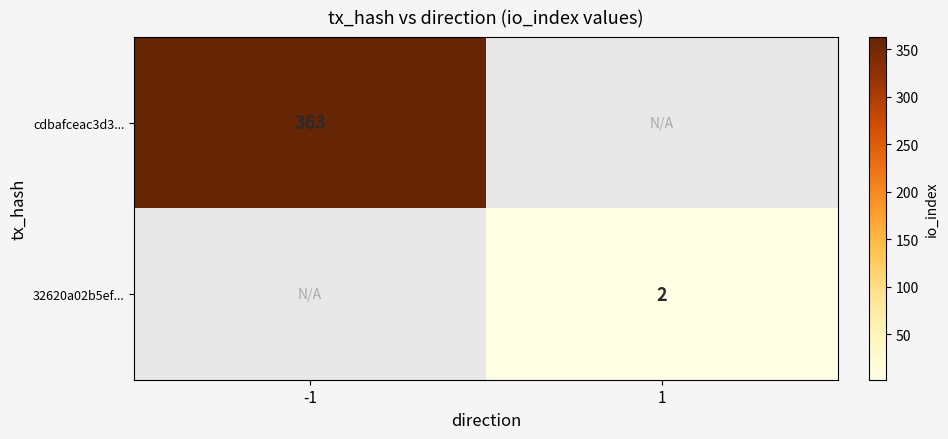

At which category does the chart reach its peak across all series?

-1